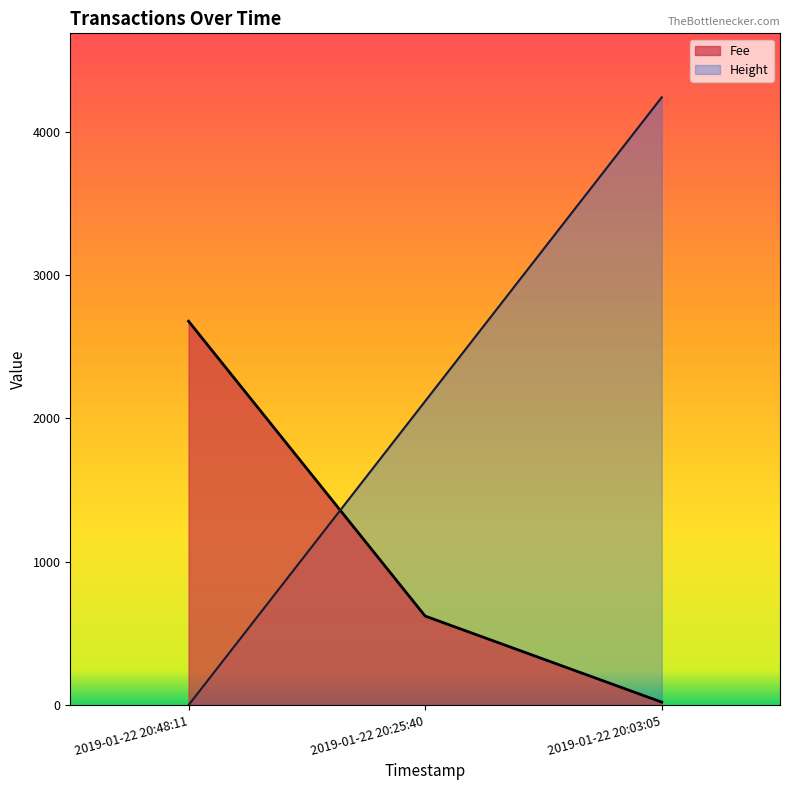

At which label is Fee closest to 1349?

2019-01-22 20:25:40